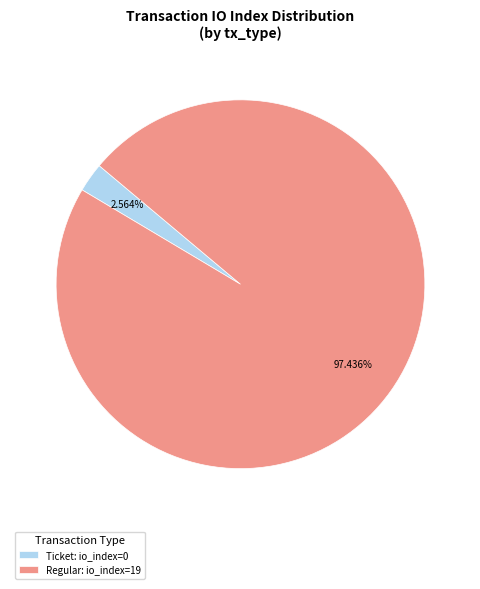

Is there a majority slice in this chart?

Yes